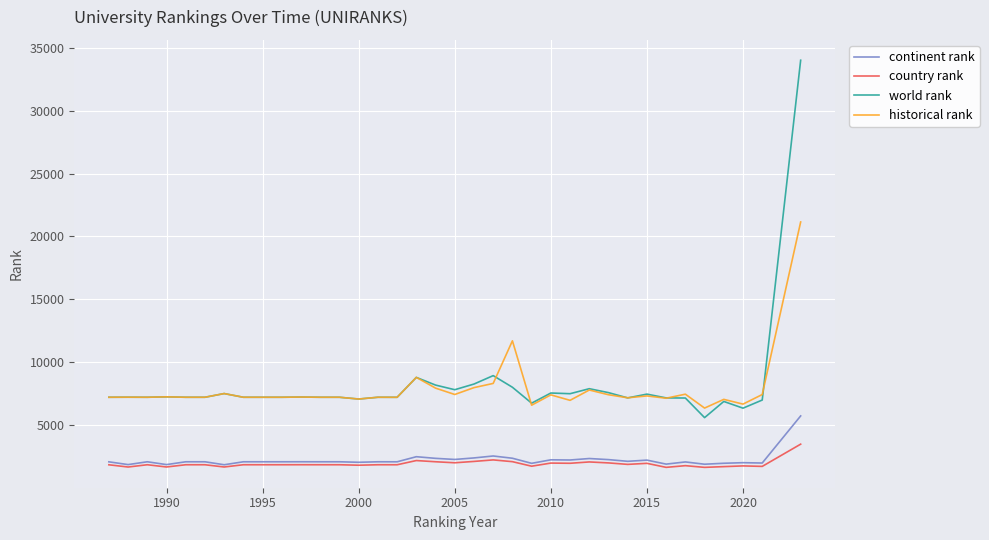

Which series has the largest range (max minus min)?

world rank